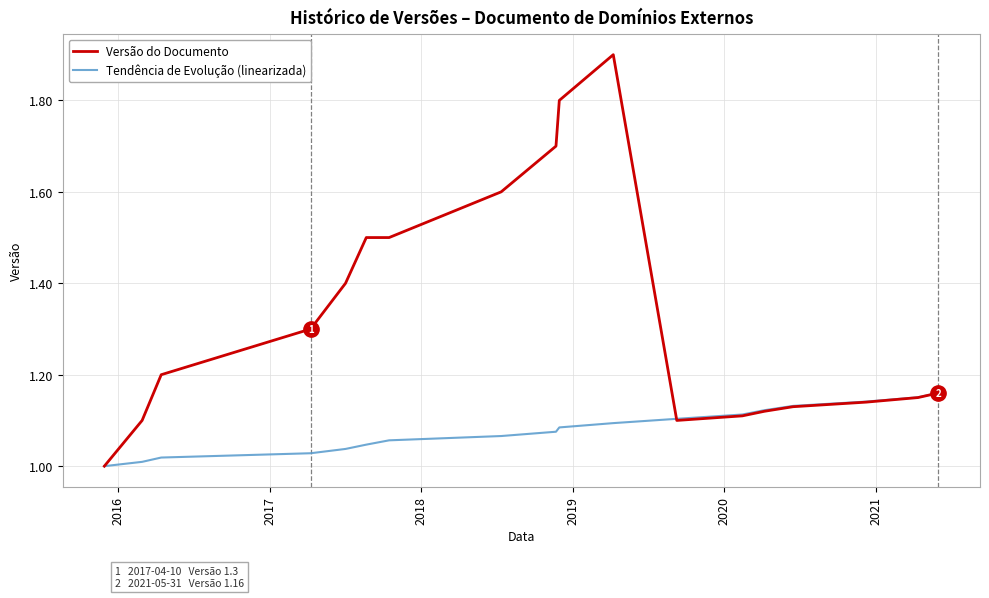

What is the difference between the second highest and second lowest values in the Tendência de Evolução (linearizada) series?

0.1